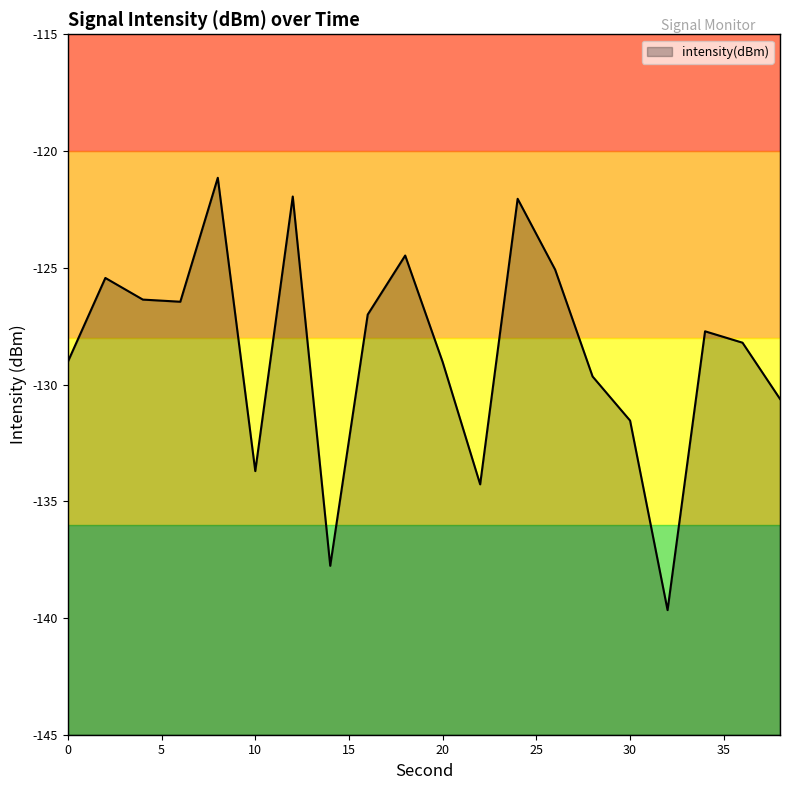

Where is the first local maximum?

2